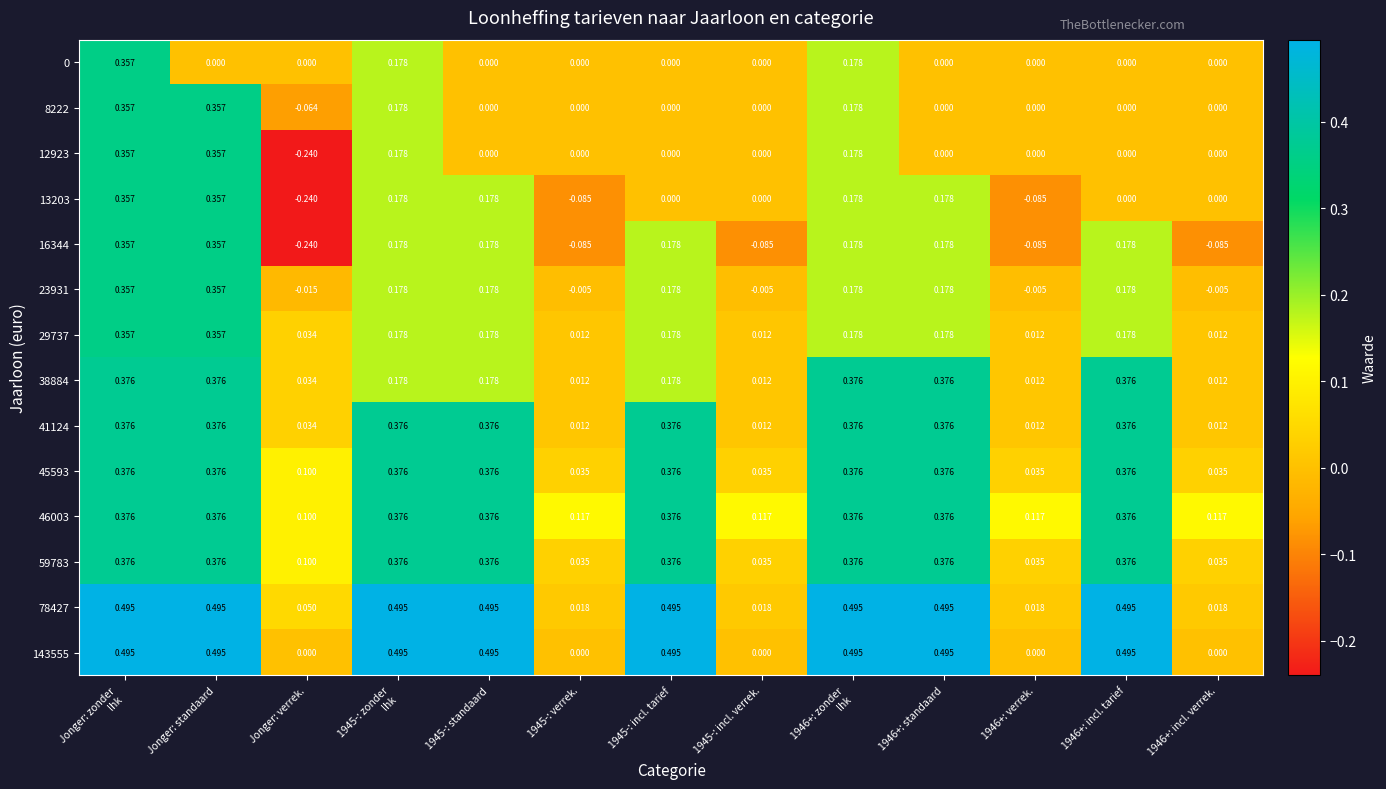

At which category does the chart reach its minimum across all series?

Jonger: verrek.